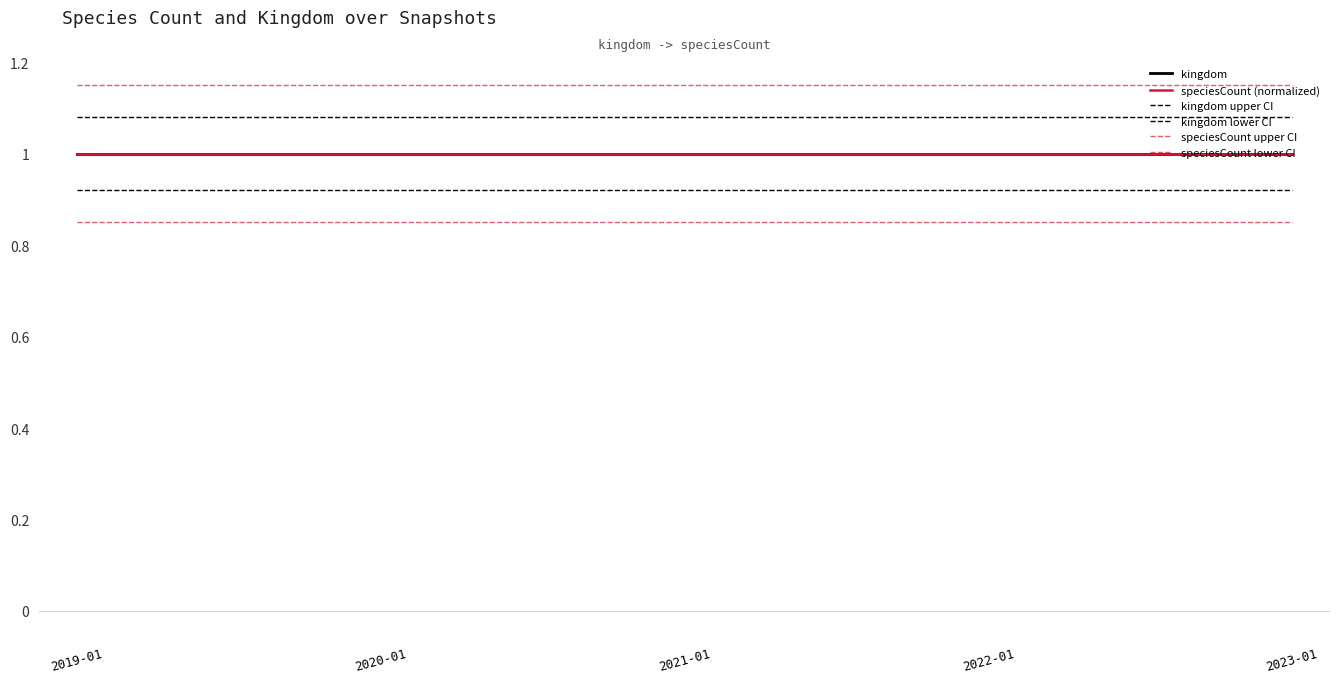

Which category has the highest value across all series?

2019-01